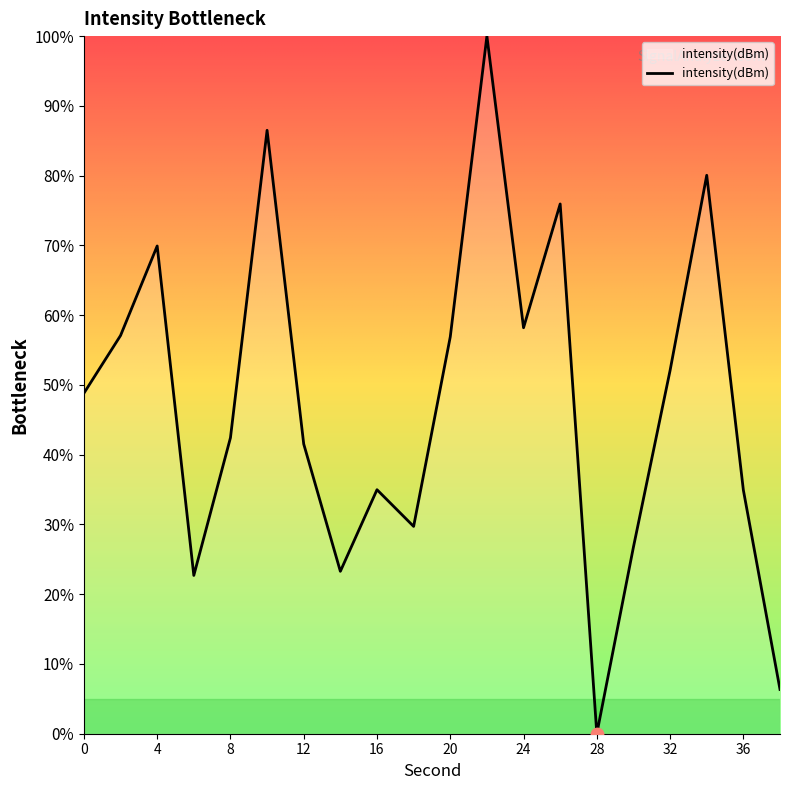

What is the maximum value shown in the chart?

100.0